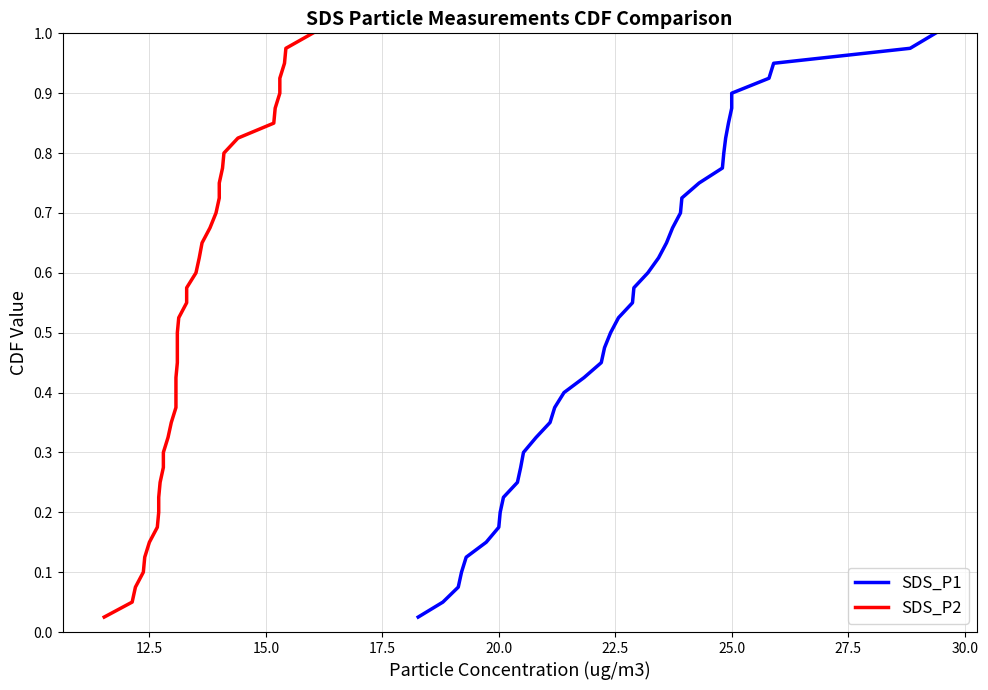

True or false: SDS_P1 has more than 0 interior local peaks.

False